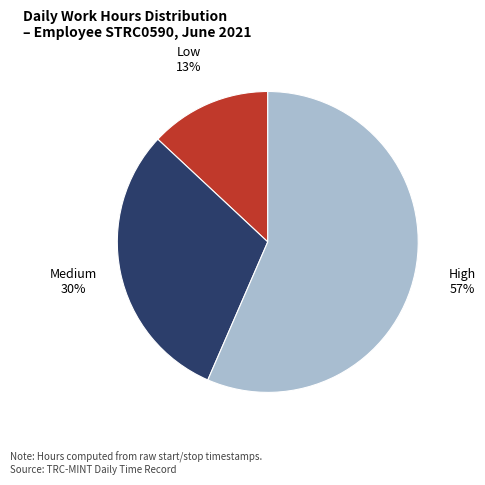

To the nearest percent, what is the average slice percentage?

33%